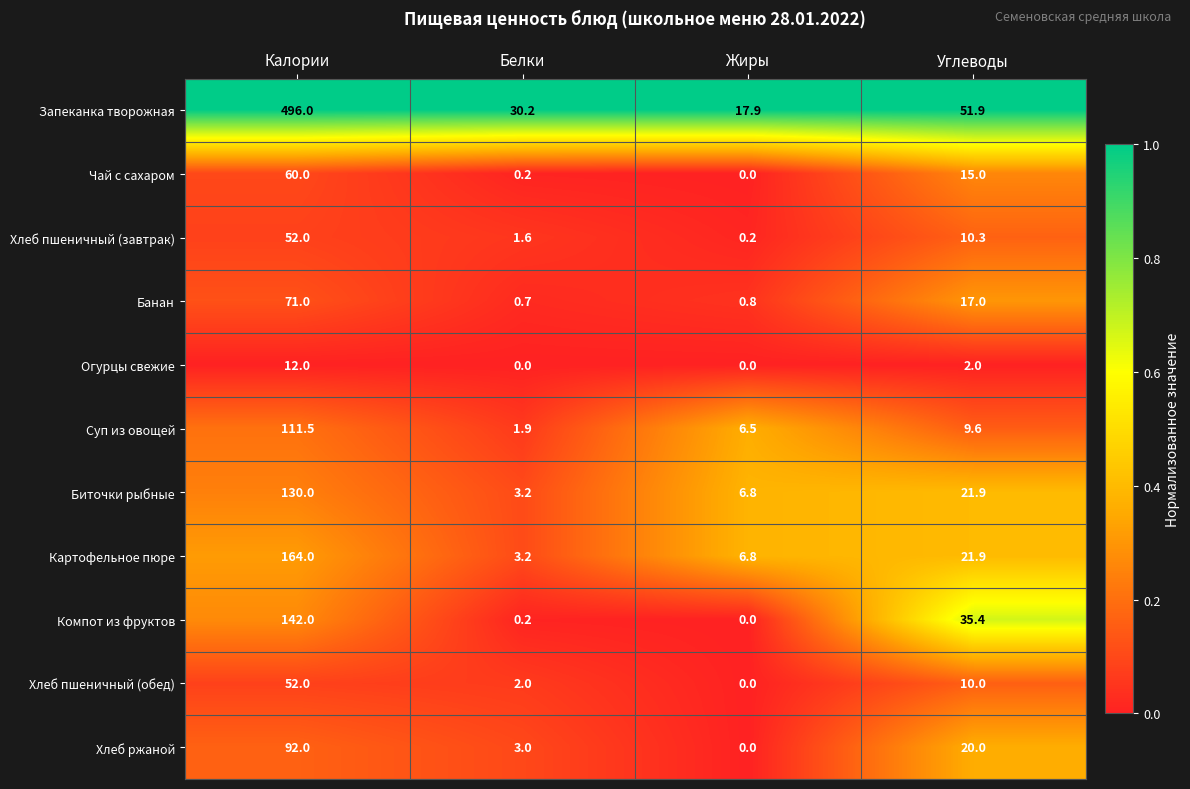

The value of Огурцы свежие at Белки is 7.5. True or false?

False